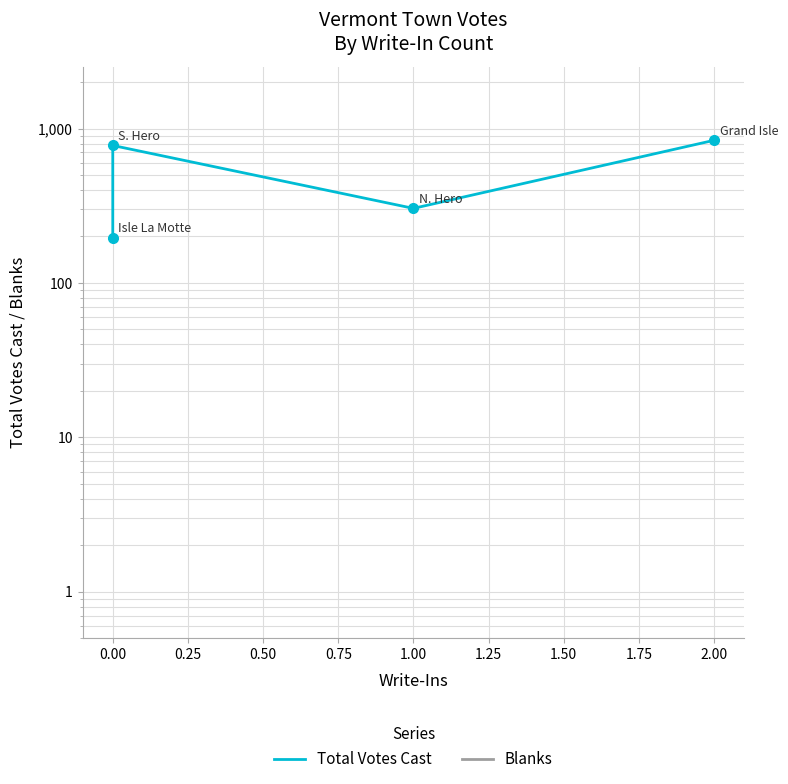

Which series has the largest total across all categories?

Total Votes Cast